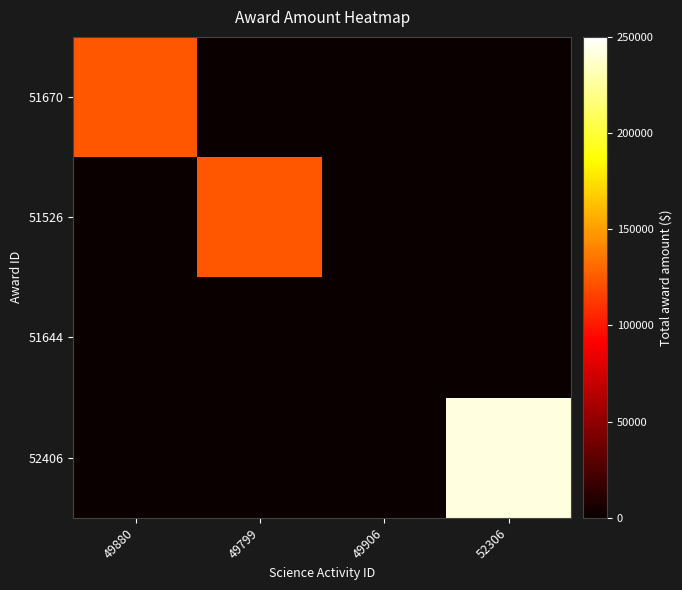

Between 49799 and 52306, which series saw the biggest shift?

52406